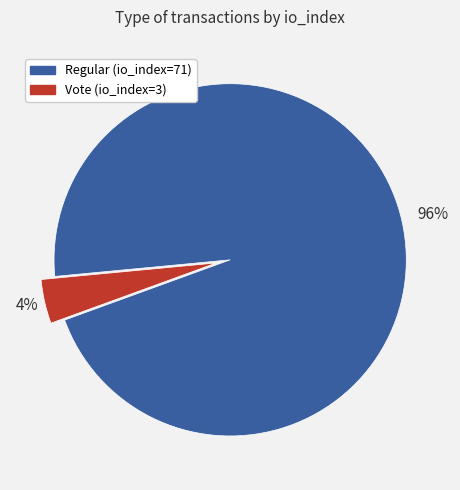

To the nearest percent, what is the difference between the largest and smallest slice percentages?

92%